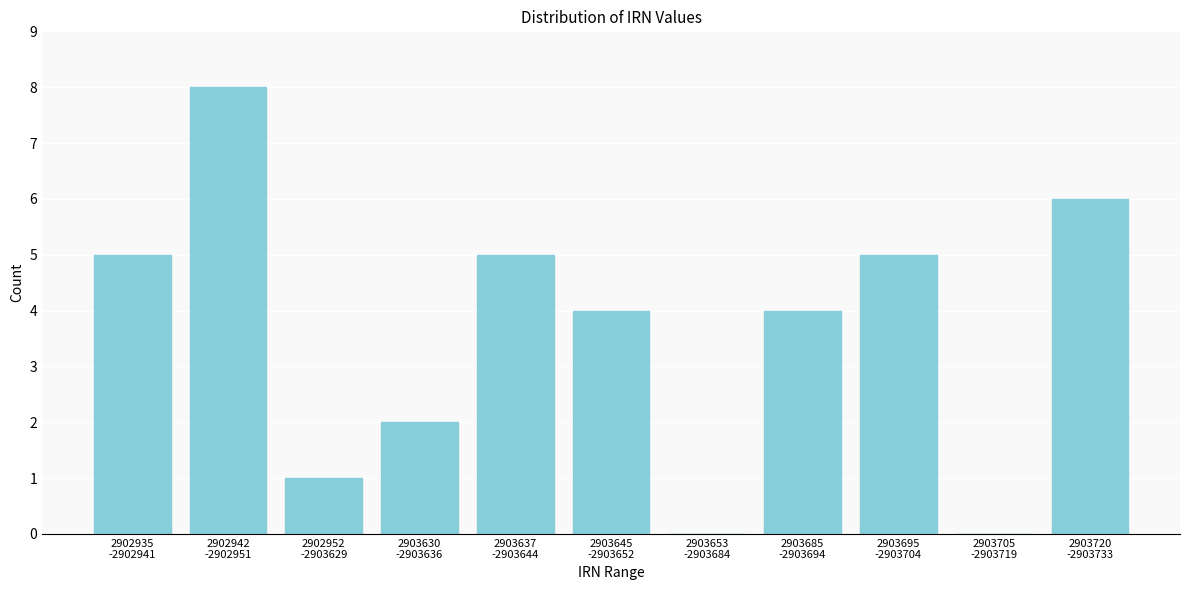

What is the greatest value displayed?

8